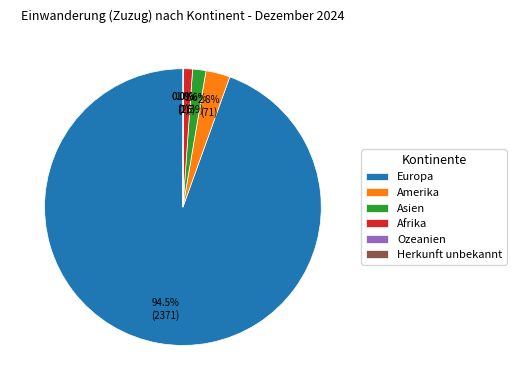

How much of the chart is everything except Asien?

98.4%